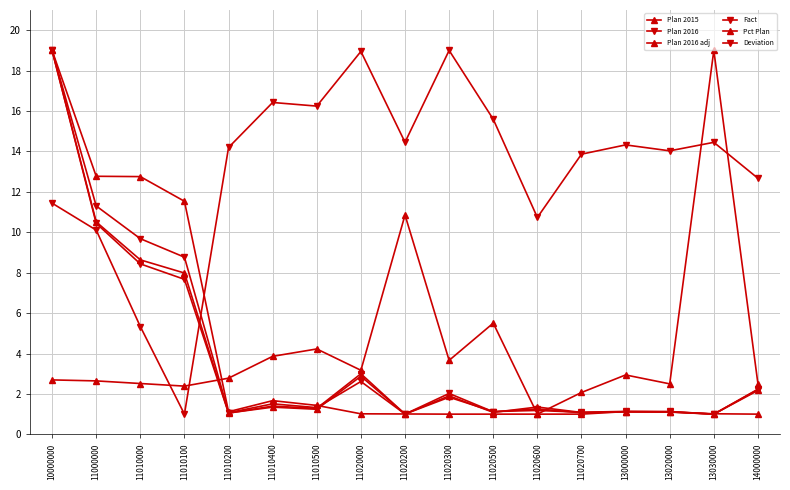

How many series are shown in this chart?

6